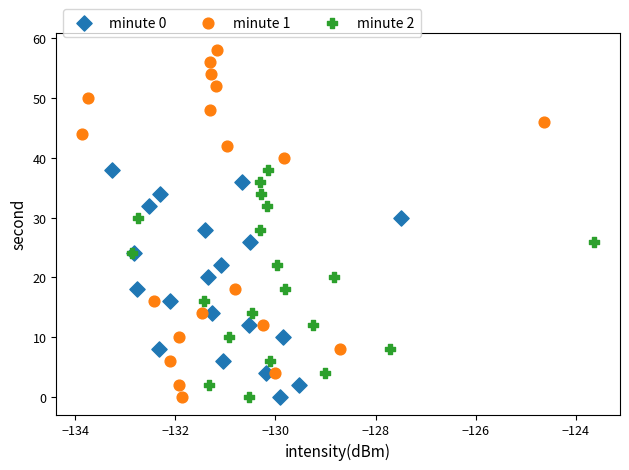

Which series contains the highest Y value?

minute 1